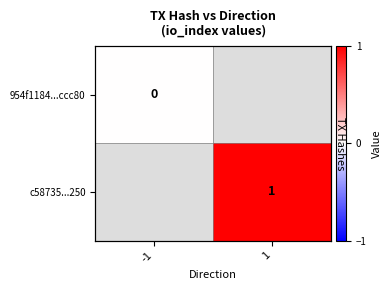

Is the value of c58735...250 at 1 greater than the value of 954f1184...ccc80 at -1?

Yes